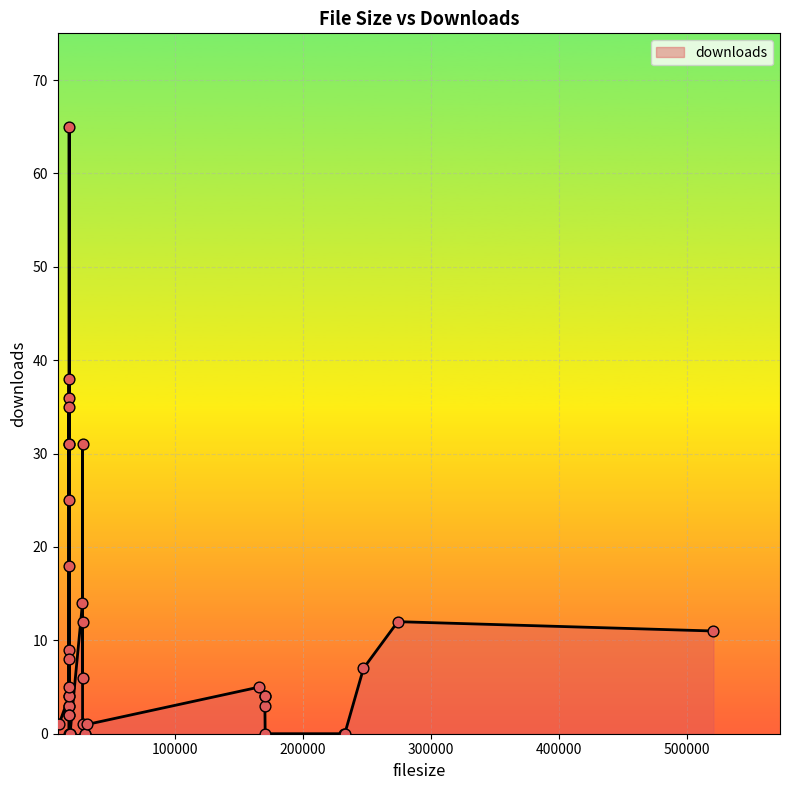

Between 8836 and 247194, which is larger?

247194